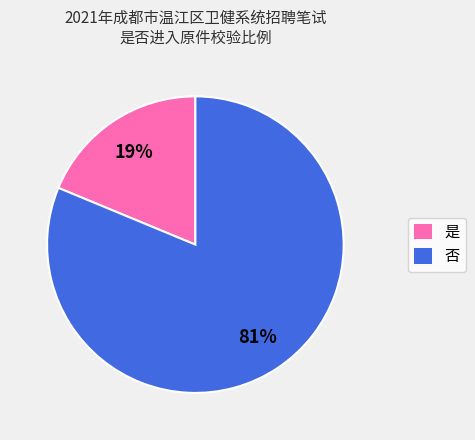

Is it true that 是 is 27% of the pie?

False